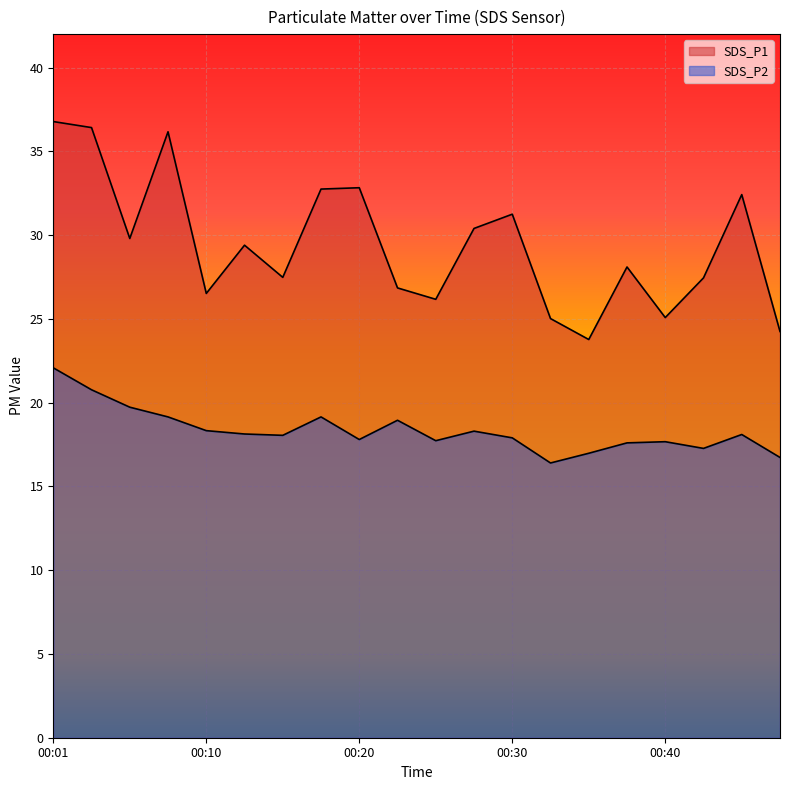

Is it true that SDS_P1 equals 27.5 at 00:15?

True